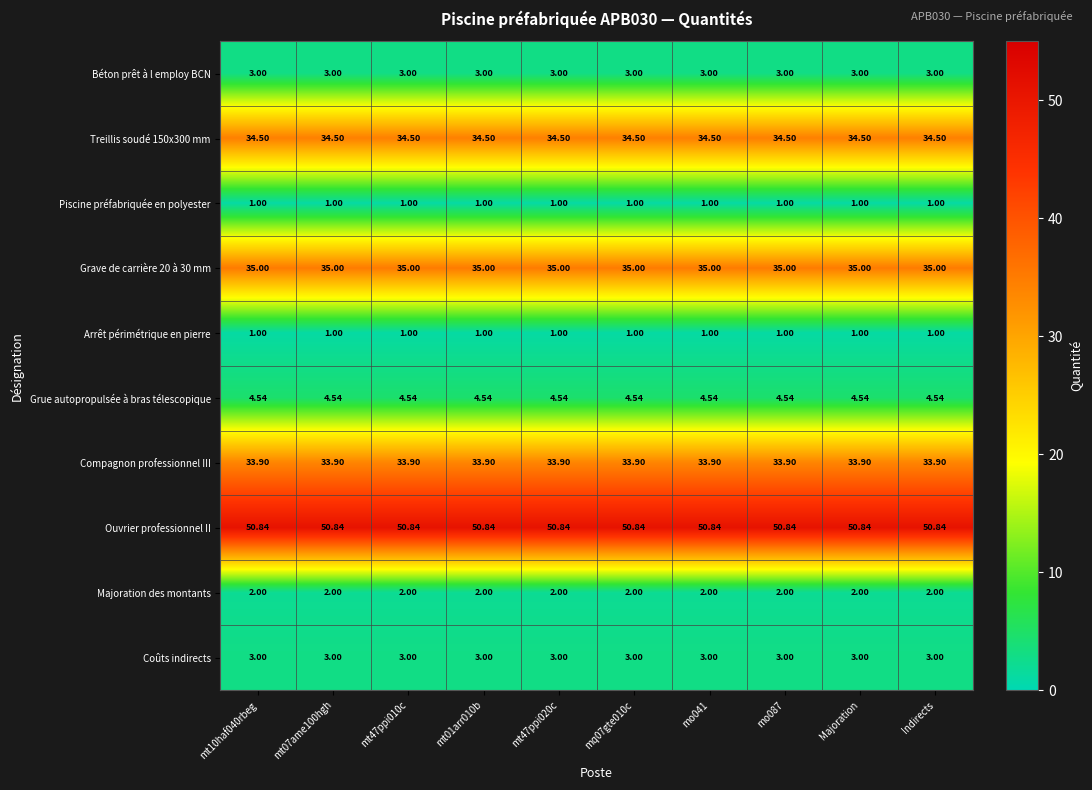

Which series has the largest total across all categories?

Ouvrier professionnel II